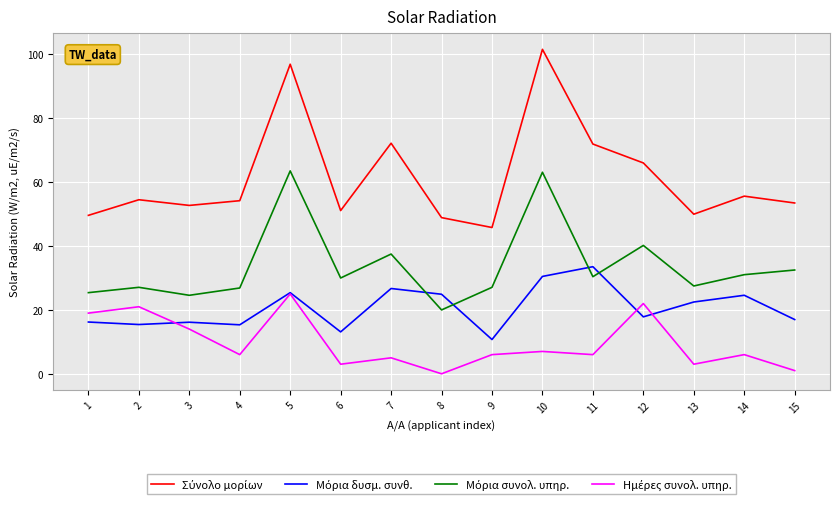

Which category has the highest value across all series?

10